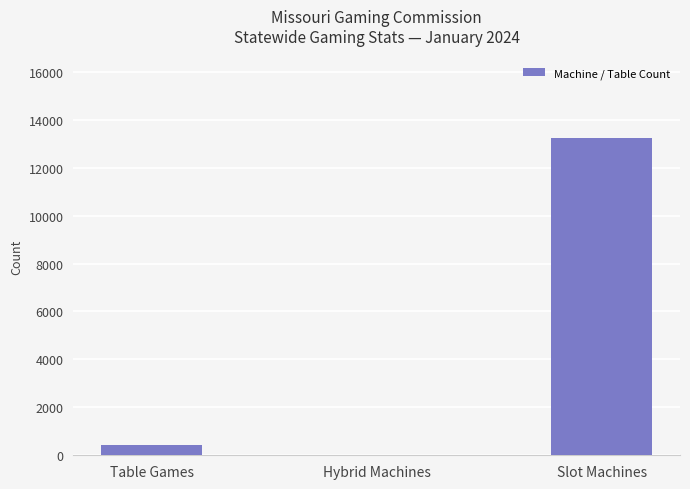

What is the sum of the values at Table Games and Slot Machines?

13663